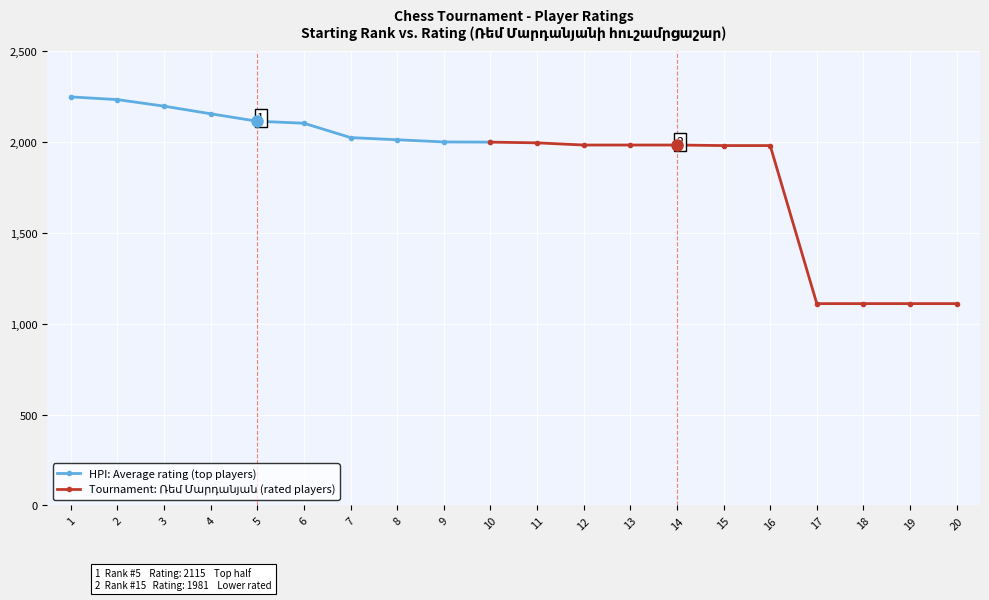

Reading left to right, extract all data points from this chart.

2249	2234	2198	2156	2115	2104	2025	2013	2001	2000	1996	1984	1984	1984	1981	1981	1111	1111	1111	1111